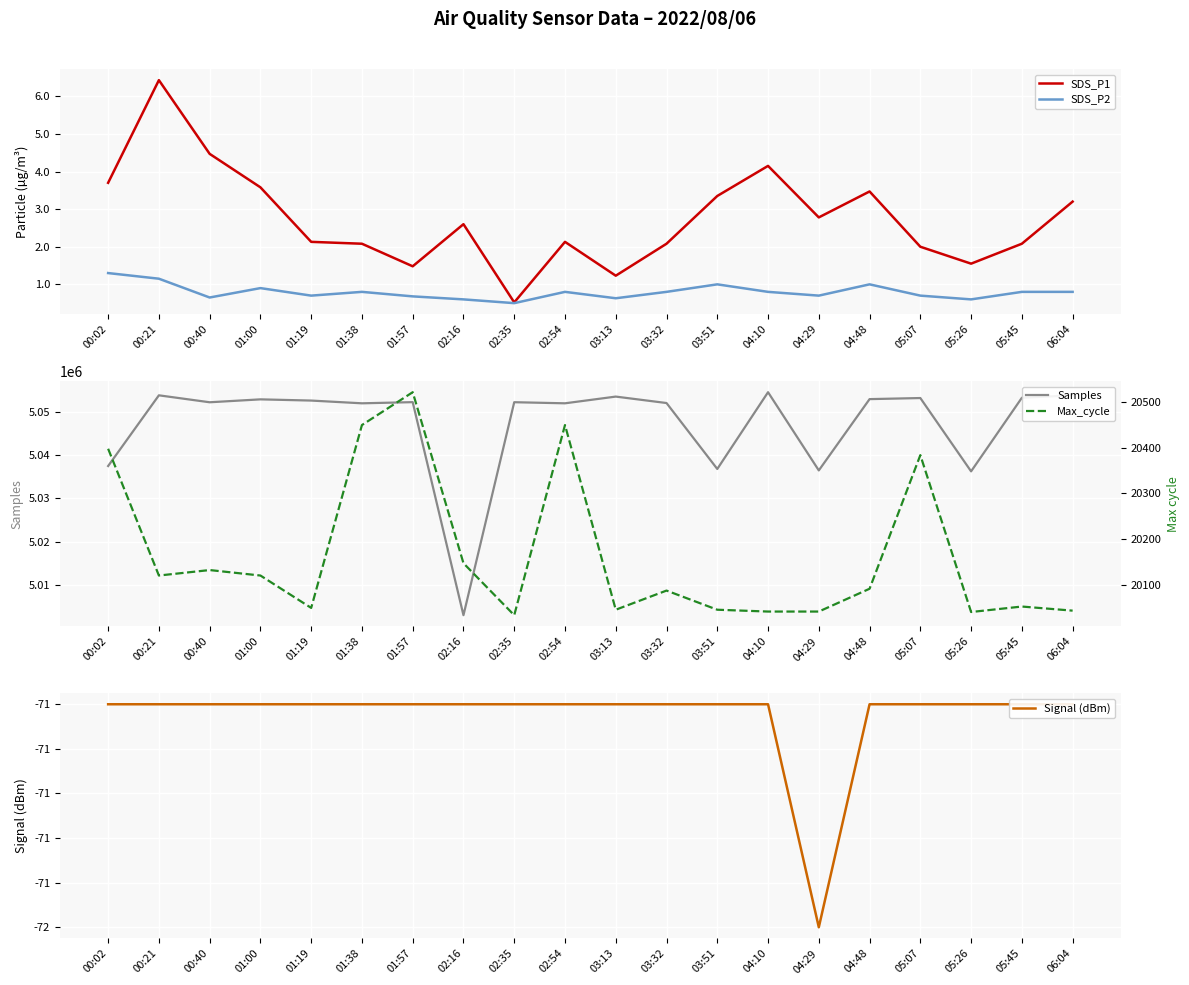

In SDS_P2, how many points are lower than both neighbors (excluding endpoints)?

6